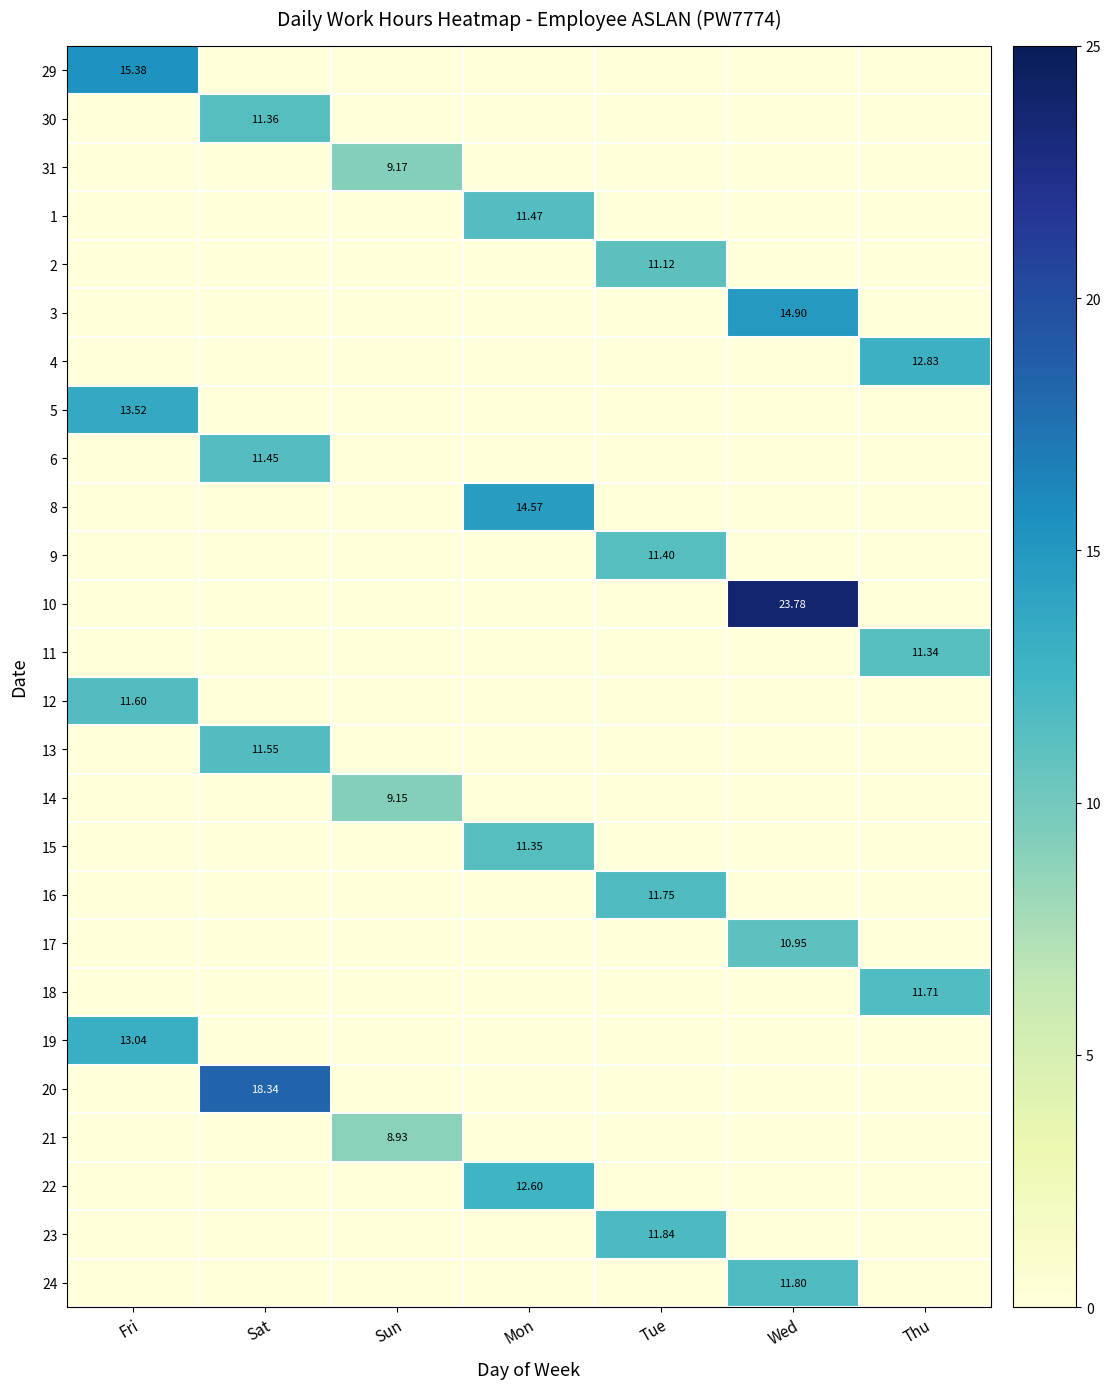

What is the difference between the maximum and minimum values in the 17 series?

10.9